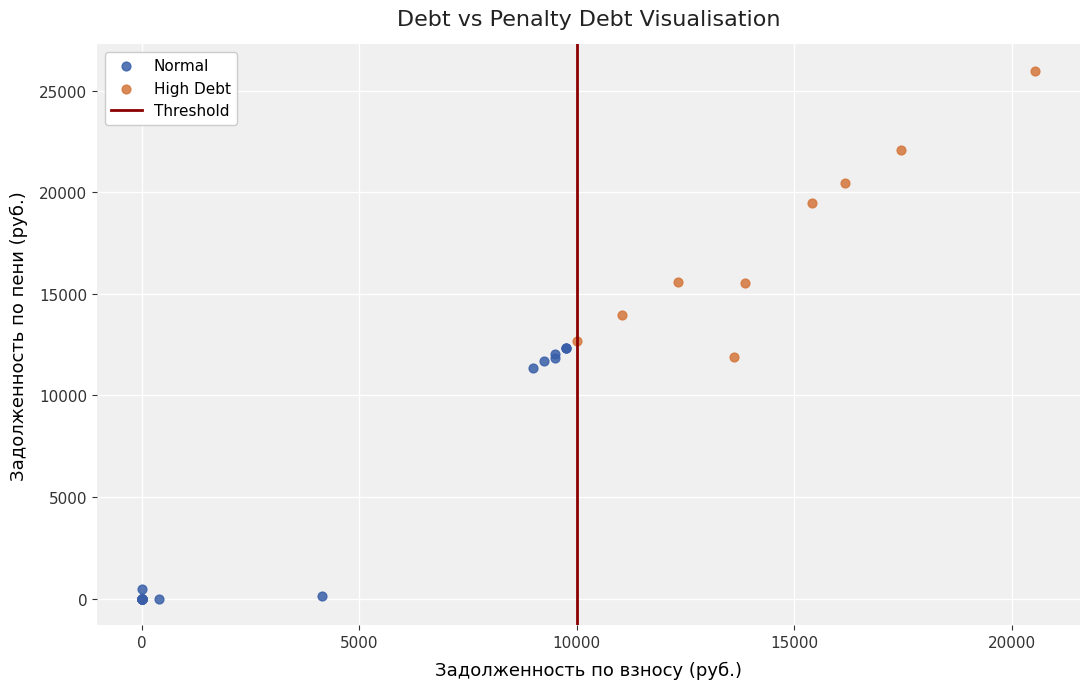

Which series reaches the minimum Y coordinate?

Normal